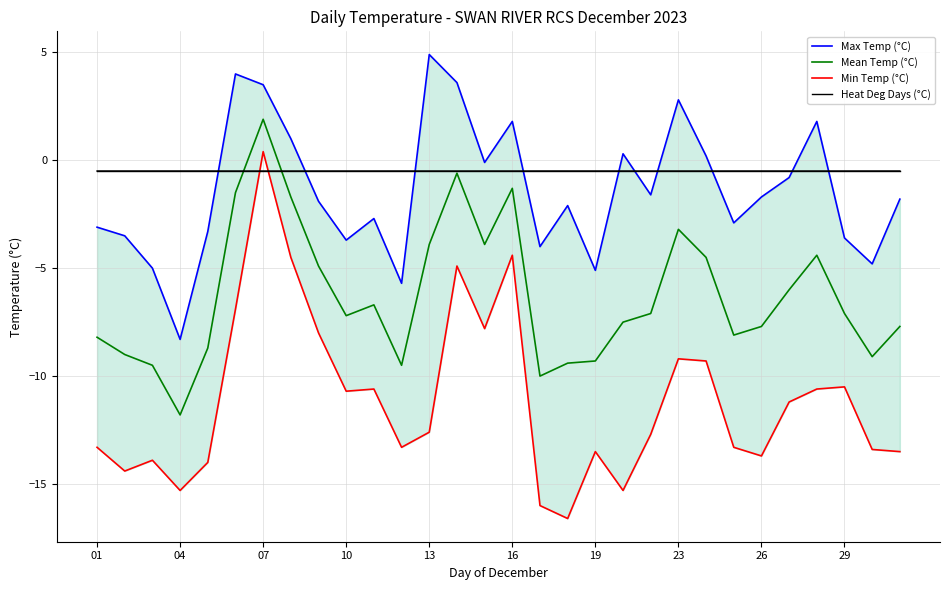

Reading left to right, transcribe all the data shown in this chart.

Max Temp (°C): -3.1	-3.5	-5.0	-8.3	-3.3	4.0	3.5	1.0	-1.9	-3.7	-2.7	-5.7	4.9	3.6	-0.1	1.8	-4.0	-2.1	-5.1	0.3	-1.6	2.8	0.2	-2.9	-1.7	-0.8	1.8	-3.6	-4.8	-1.8
Mean Temp (°C): -8.2	-9.0	-9.5	-11.8	-8.7	-1.5	1.9	-1.7	-4.9	-7.2	-6.7	-9.5	-3.9	-0.6	-3.9	-1.3	-10.0	-9.4	-9.3	-7.5	-7.1	-3.2	-4.5	-8.1	-7.7	-6.0	-4.4	-7.1	-9.1	-7.7
Min Temp (°C): -13.3	-14.4	-13.9	-15.3	-14.0	-6.9	0.4	-4.5	-8.0	-10.7	-10.6	-13.3	-12.6	-4.9	-7.8	-4.4	-16.0	-16.6	-13.5	-15.3	-12.7	-9.2	-9.3	-13.3	-13.7	-11.2	-10.6	-10.5	-13.4	-13.5
Heat Deg Days (°C): -0.5	-0.5	-0.5	-0.5	-0.5	-0.5	-0.5	-0.5	-0.5	-0.5	-0.5	-0.5	-0.5	-0.5	-0.5	-0.5	-0.5	-0.5	-0.5	-0.5	-0.5	-0.5	-0.5	-0.5	-0.5	-0.5	-0.5	-0.5	-0.5	-0.5